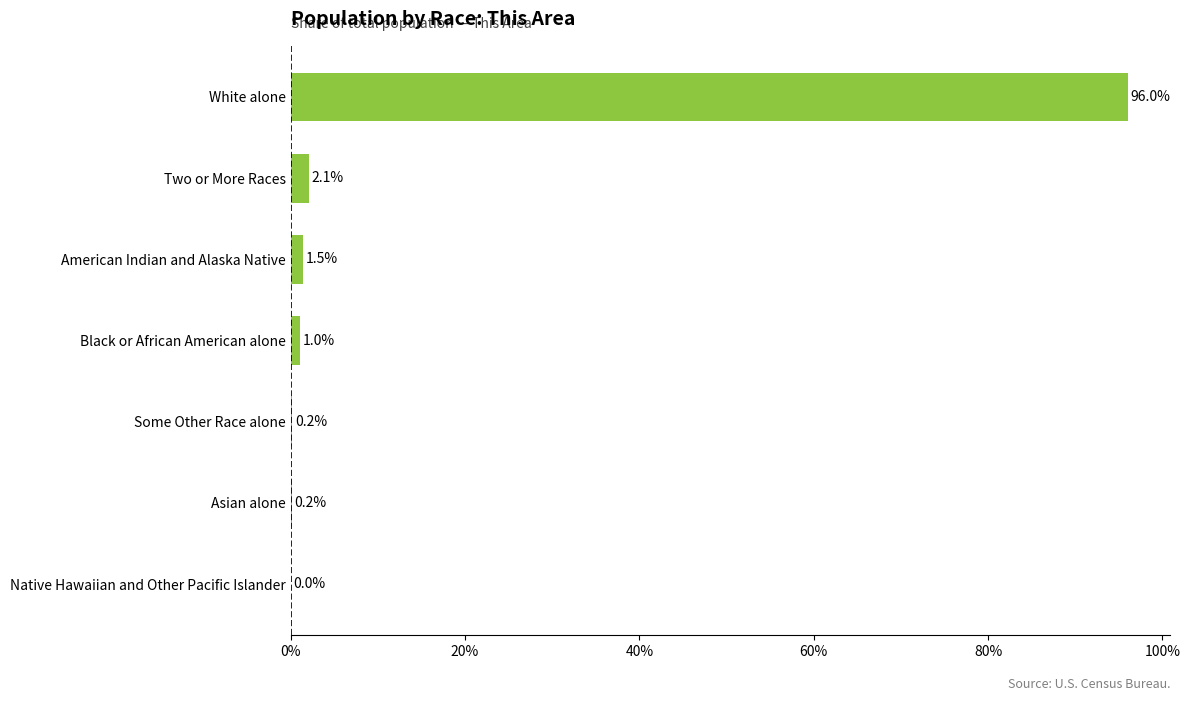

What value does the data have at American Indian and Alaska Native?

1.5